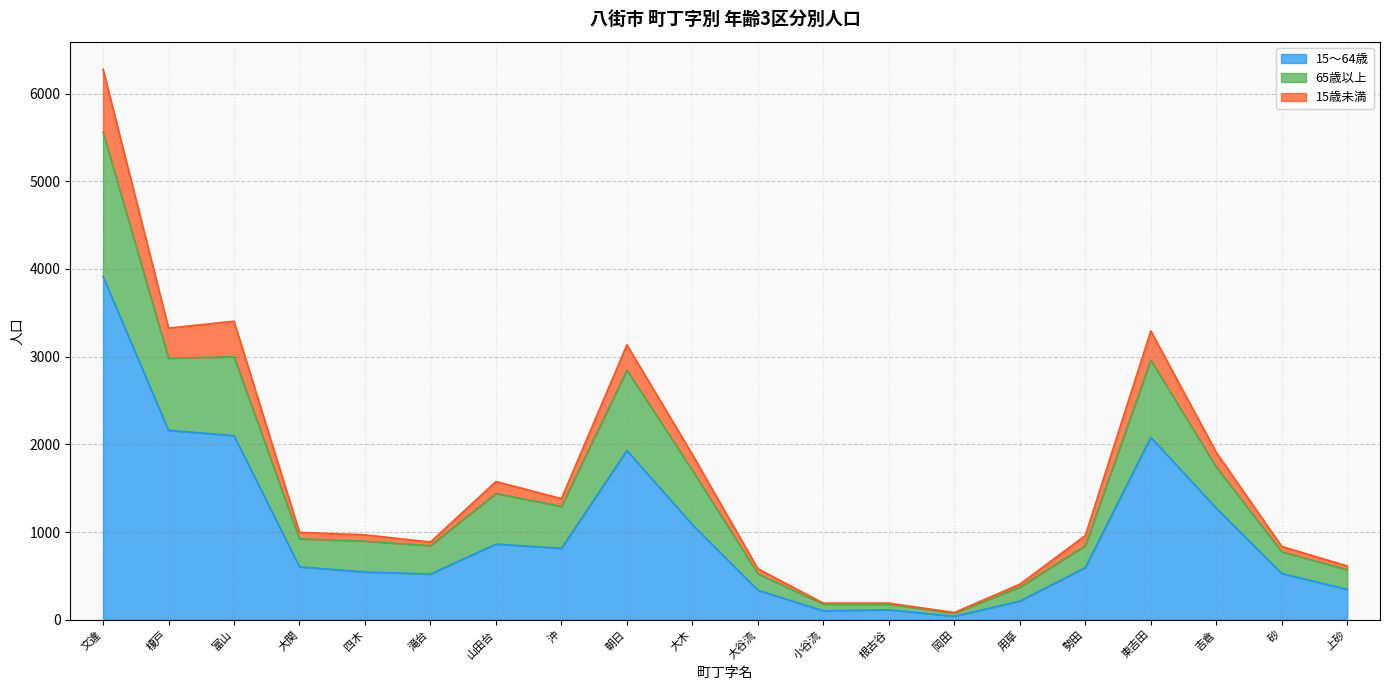

The value of 15～64歳 at 吉倉 is 1272. True or false?

True